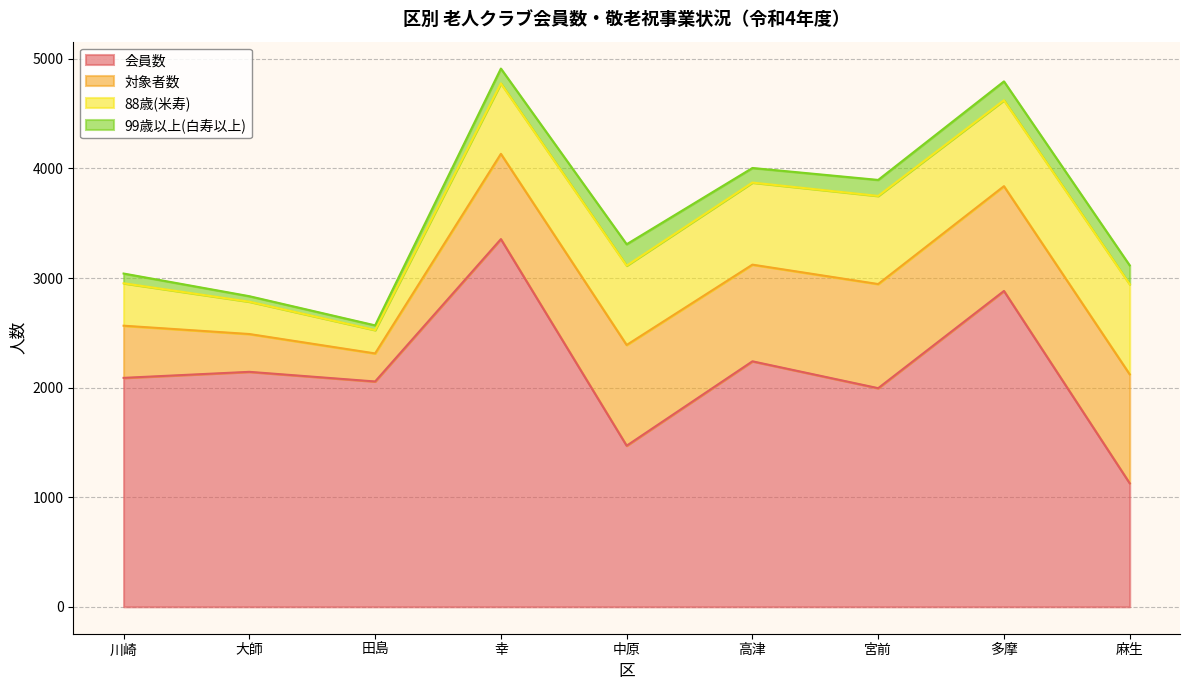

True or false: 99歳以上(白寿以上) and 対象者数 intersect in this chart.

False